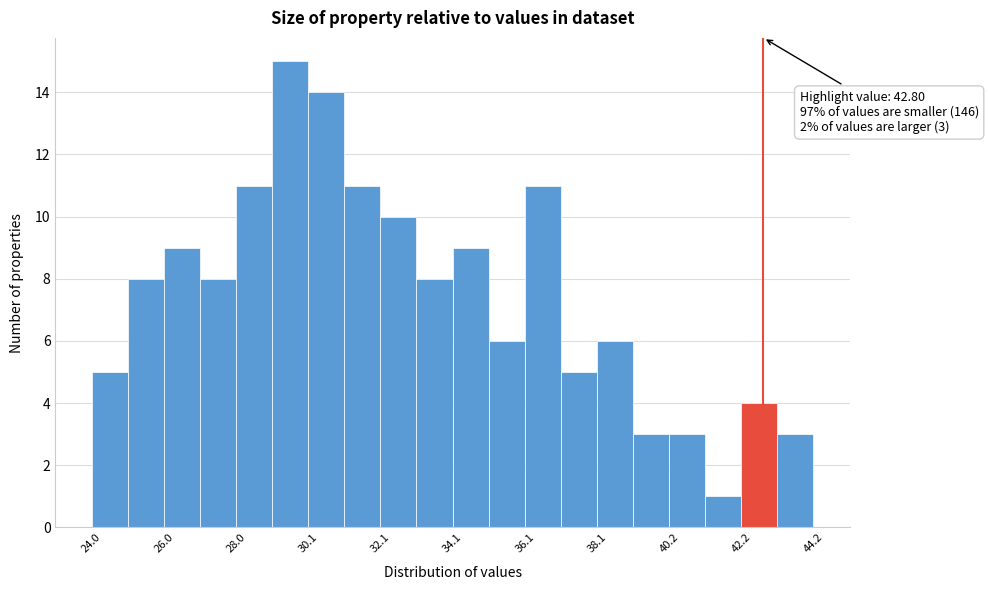

Around what value on the x-axis is the tallest bar? Give the approximate position of its centre, as read against the axis.

29.5